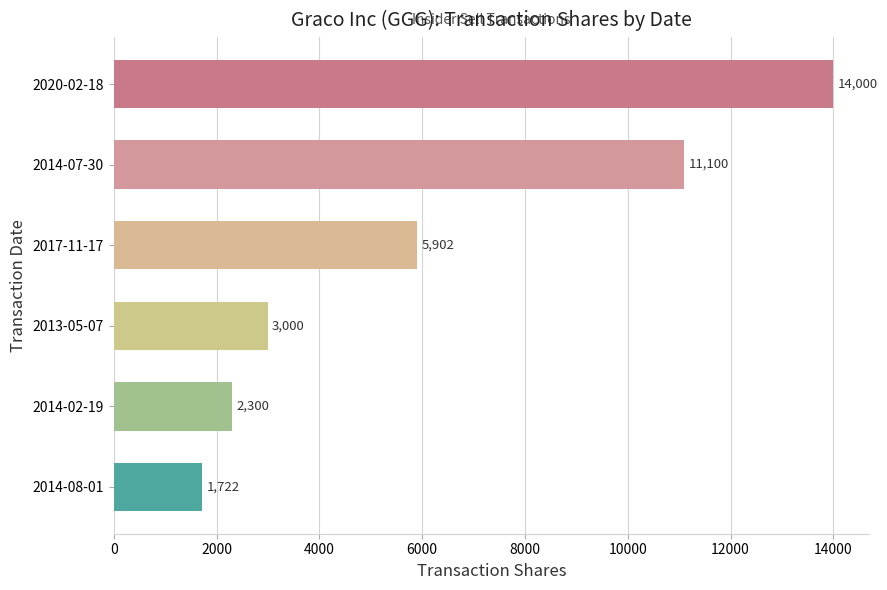

True or false: the data shows 1406 at 2014-02-19.

False